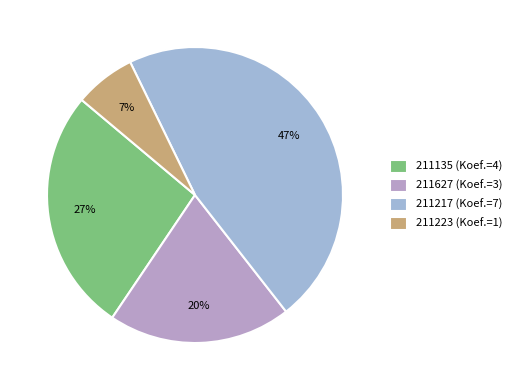

Between 211135 and 211627, which is larger?

211135